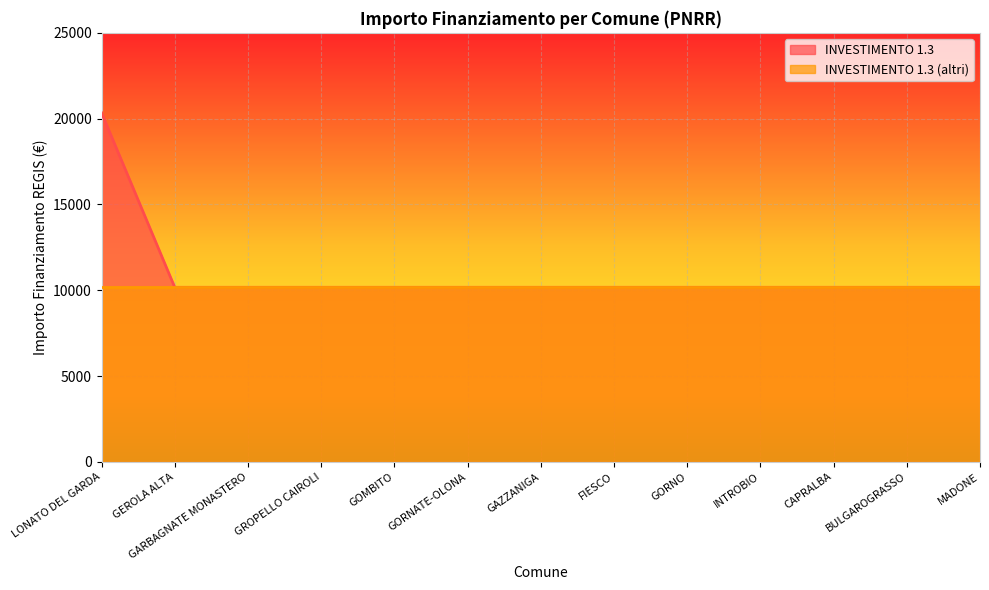

Is it true that the value at GAZZANIGA is 10172?

True